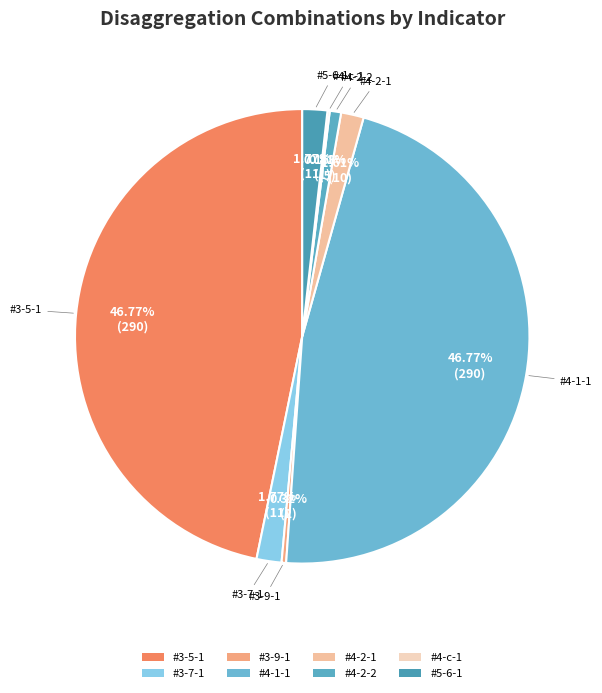

What is the ratio of the value at #3-5-1 to the value at #3-9-1?

145.0